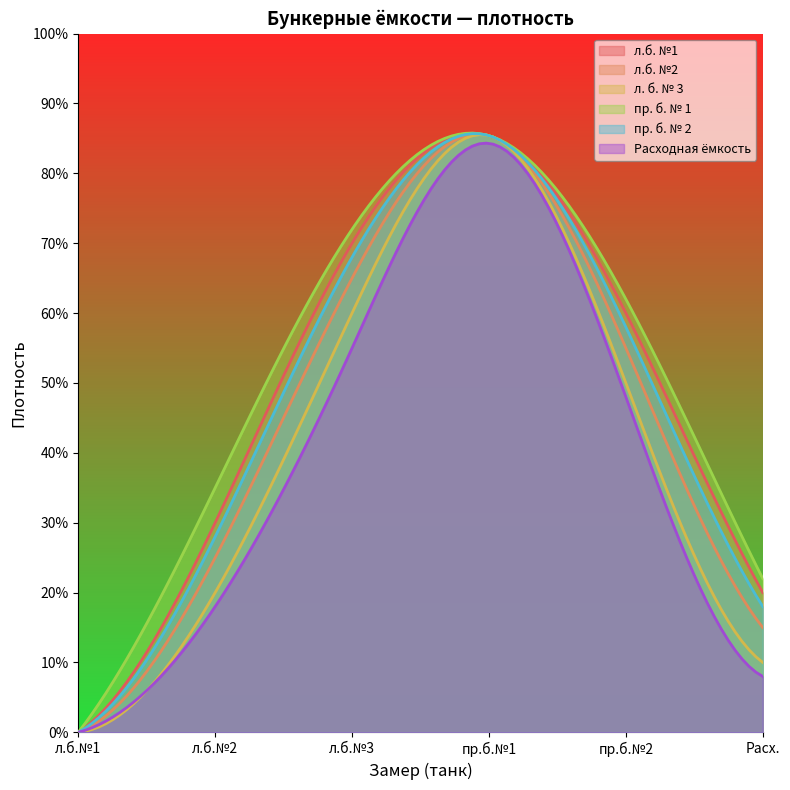

The пр. б. № 2 series shows 0.0 at 0. True or false?

True